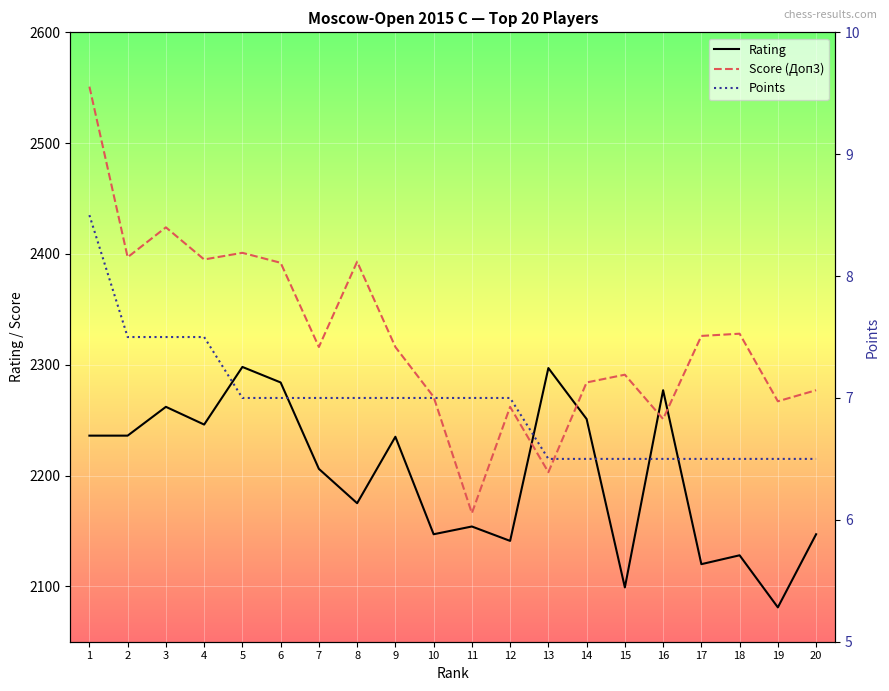

At how many categories does at least one series exceed 825?

20